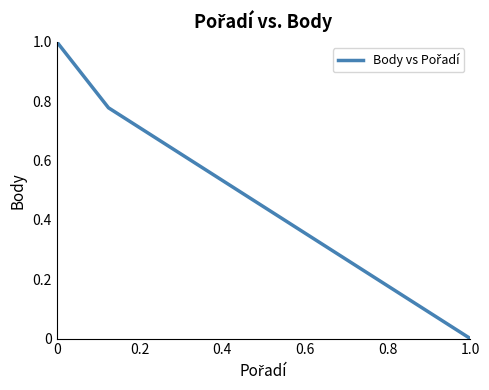

What is the difference between the maximum and minimum values?

1.0